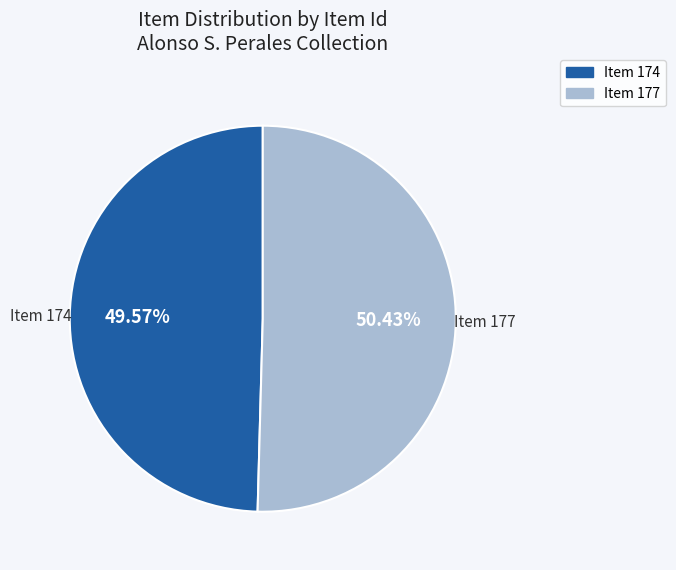

Do Item 177 and Item 174 together represent more than half of the pie?

Yes